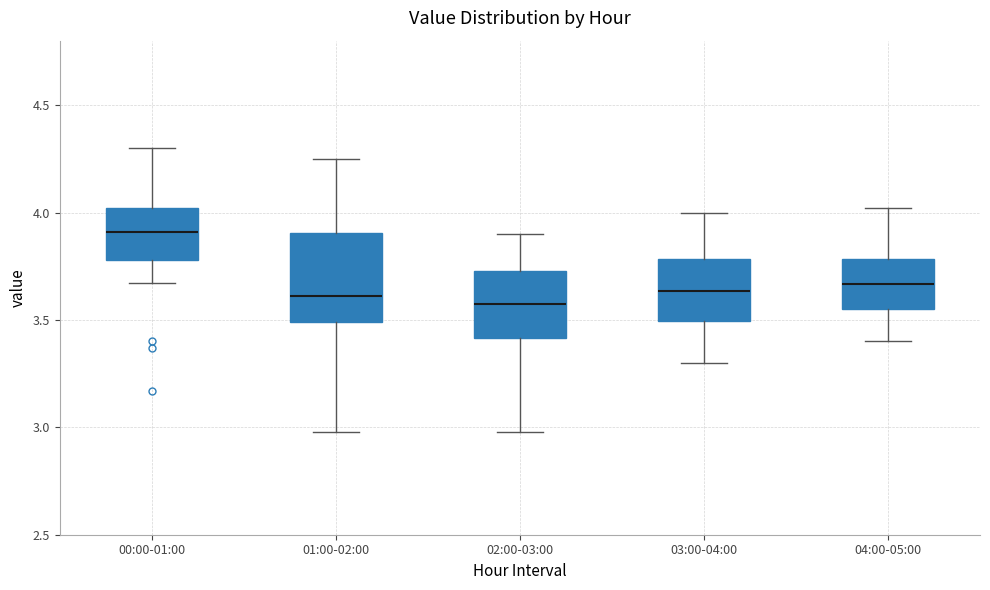

Reading left to right, read every box against the y-axis: the position of its median line, the range the box covers, and the ends of its whiskers. The values are not printed on the chart, so give them approximately, as read against the axis.

00:00-01:00: median 3.90, box 3.80 to 4.00, whiskers 3.65 to 4.30
01:00-02:00: median 3.60, box 3.50 to 3.90, whiskers 3.00 to 4.25
02:00-03:00: median 3.60, box 3.40 to 3.75, whiskers 3.00 to 3.90
03:00-04:00: median 3.65, box 3.50 to 3.80, whiskers 3.30 to 4.00
04:00-05:00: median 3.65, box 3.55 to 3.80, whiskers 3.40 to 4.00